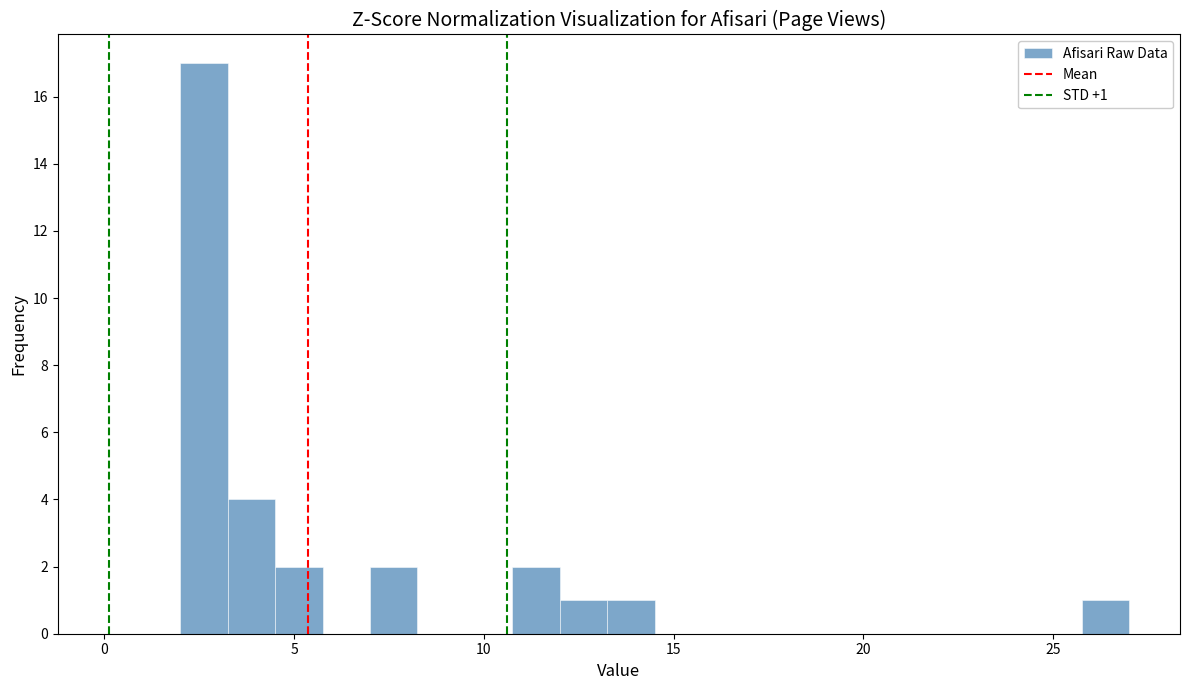

Around what value on the x-axis is the tallest bar? Give the approximate position of its centre, as read against the axis.

2.5